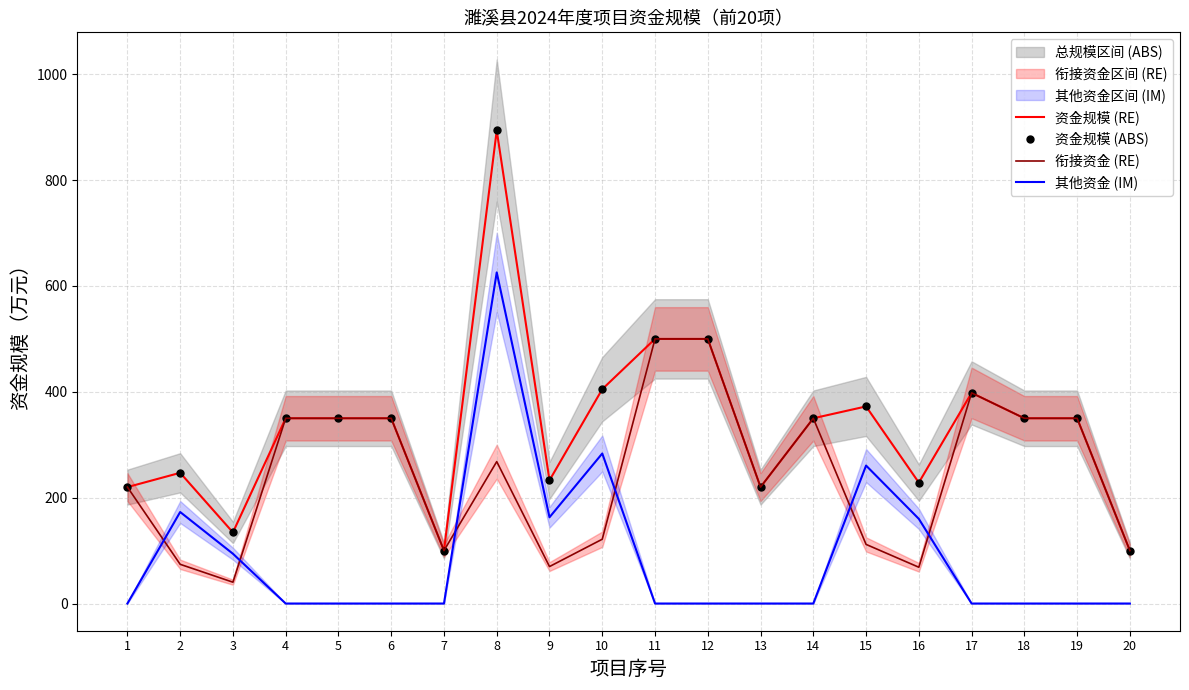

Is the value of 资金规模 (RE) at 11 greater than the value of 其他资金 (IM) at 9?

Yes